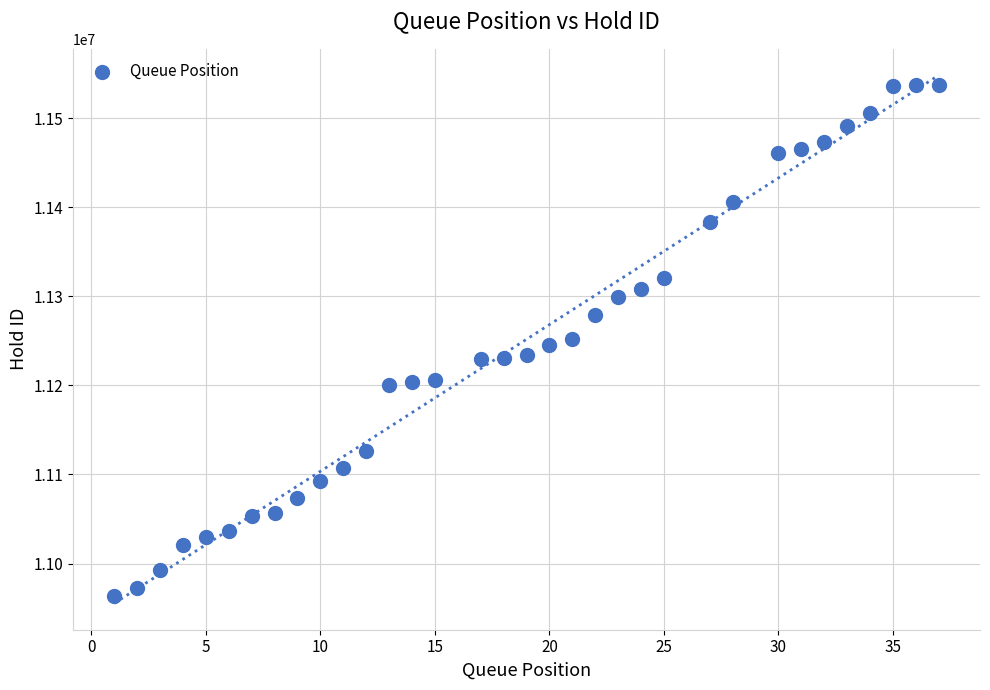

What is the range of Y values (max minus min)?

574806